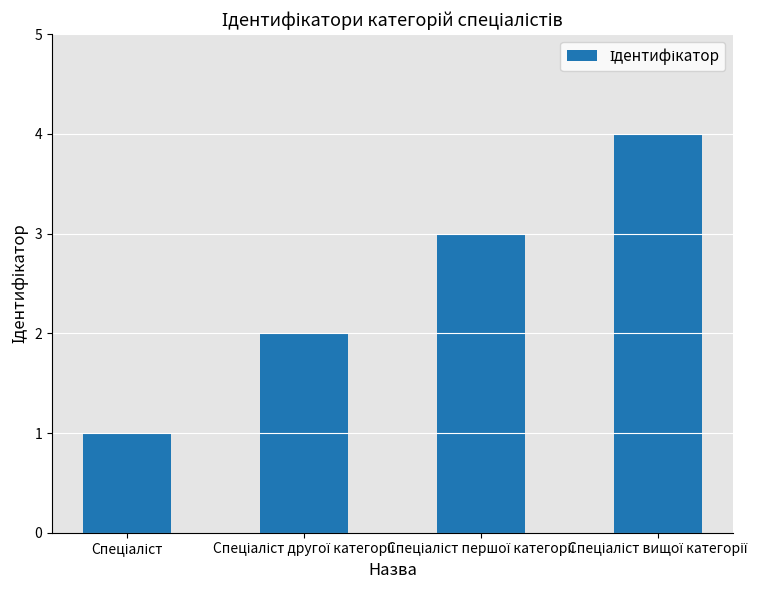

How many data points are less than 3?

2